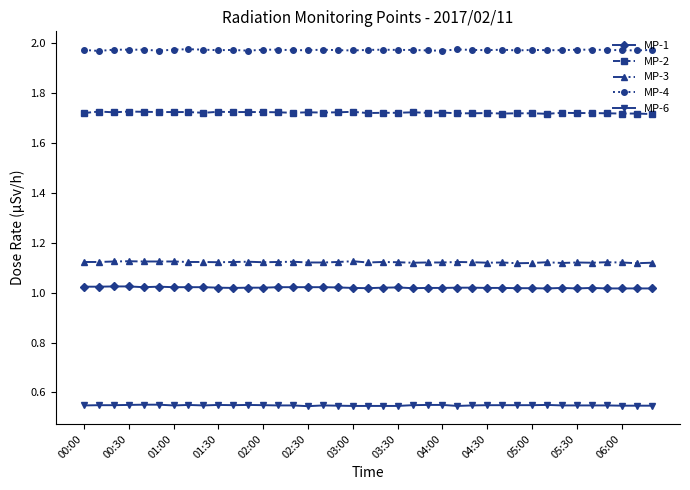

True or false: MP-3 and MP-2 intersect in this chart.

False